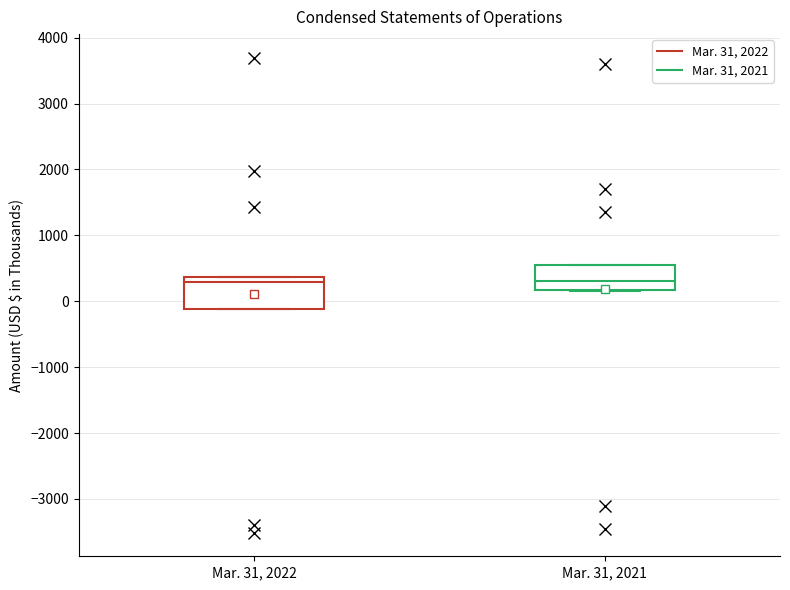

Comparing the boxes themselves (not the whiskers), which one is the tallest?

Mar. 31, 2022